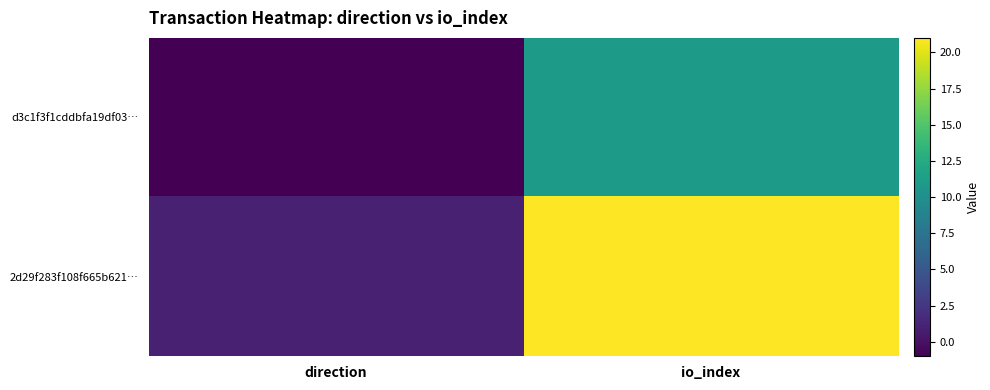

Which series has the widest spread of values?

2d29f283f108f665b621…